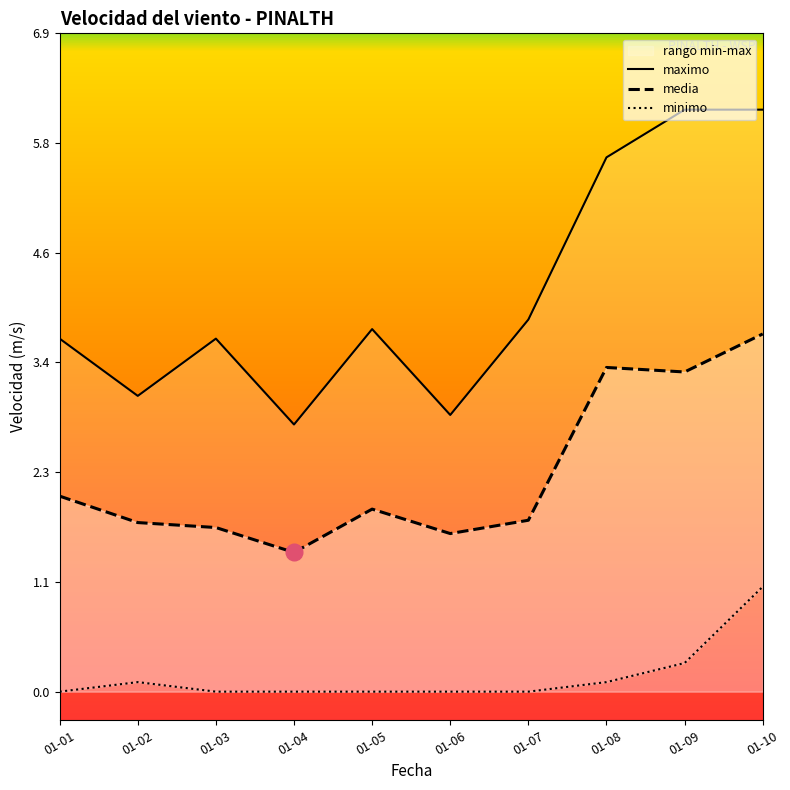

True or false: minimo has more than 1 interior local peaks.

False